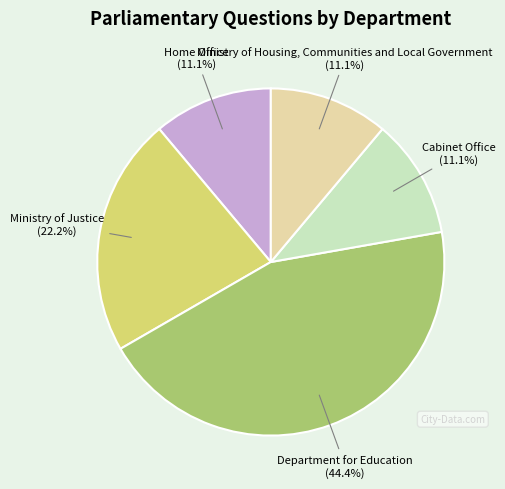

Is there any slice that represents more than half of the pie?

No